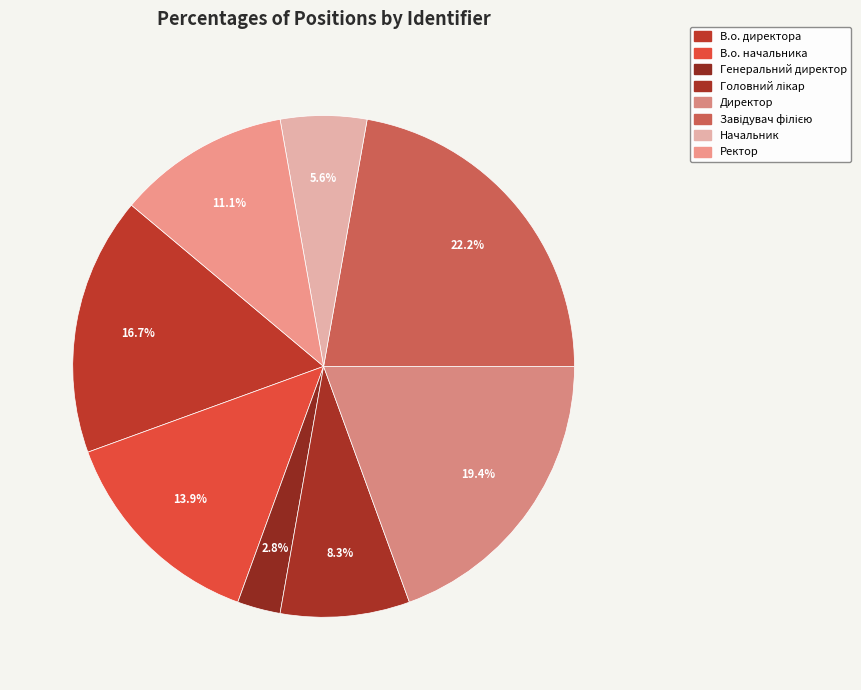

The В.о. начальника slice represents 24% of the pie. True or false?

False